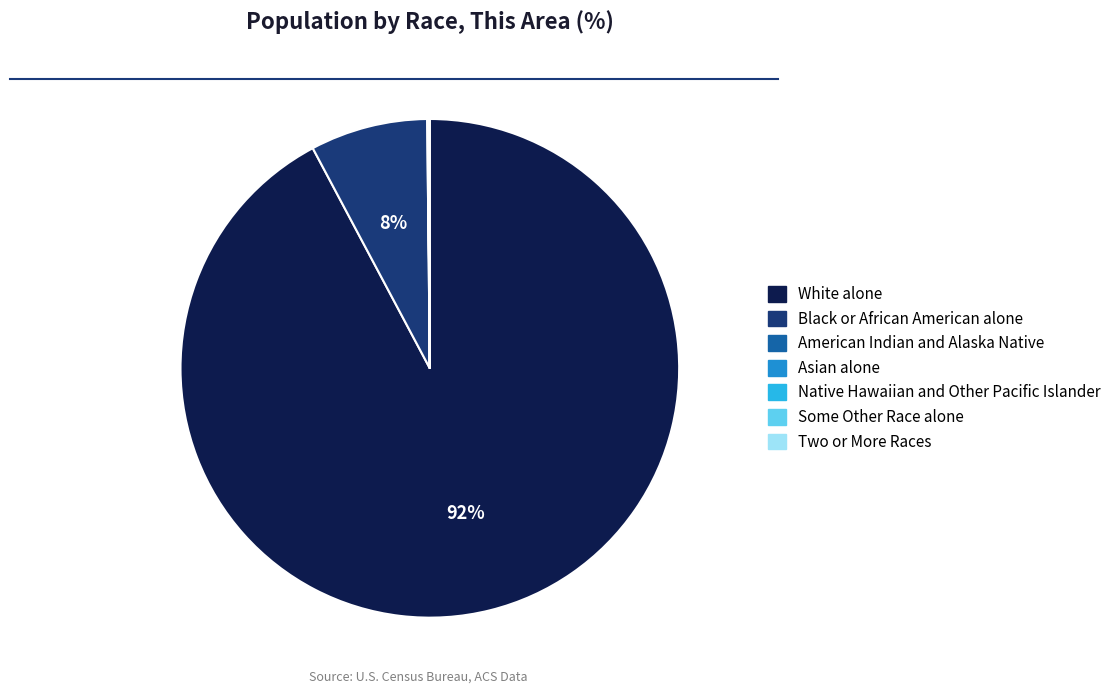

To the nearest percent, what is the difference between the largest and smallest slice percentages?

92%